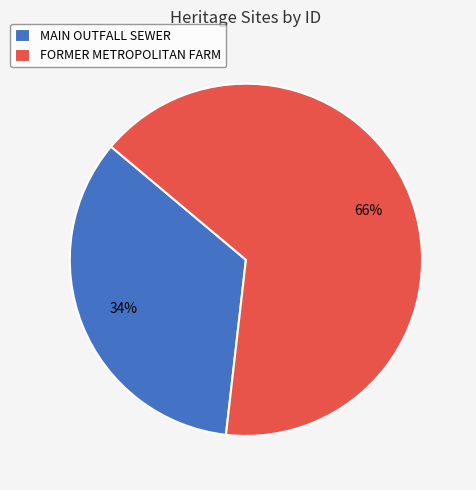

Is it true that FORMER METROPOLITAN FARM is 72% of the pie?

False